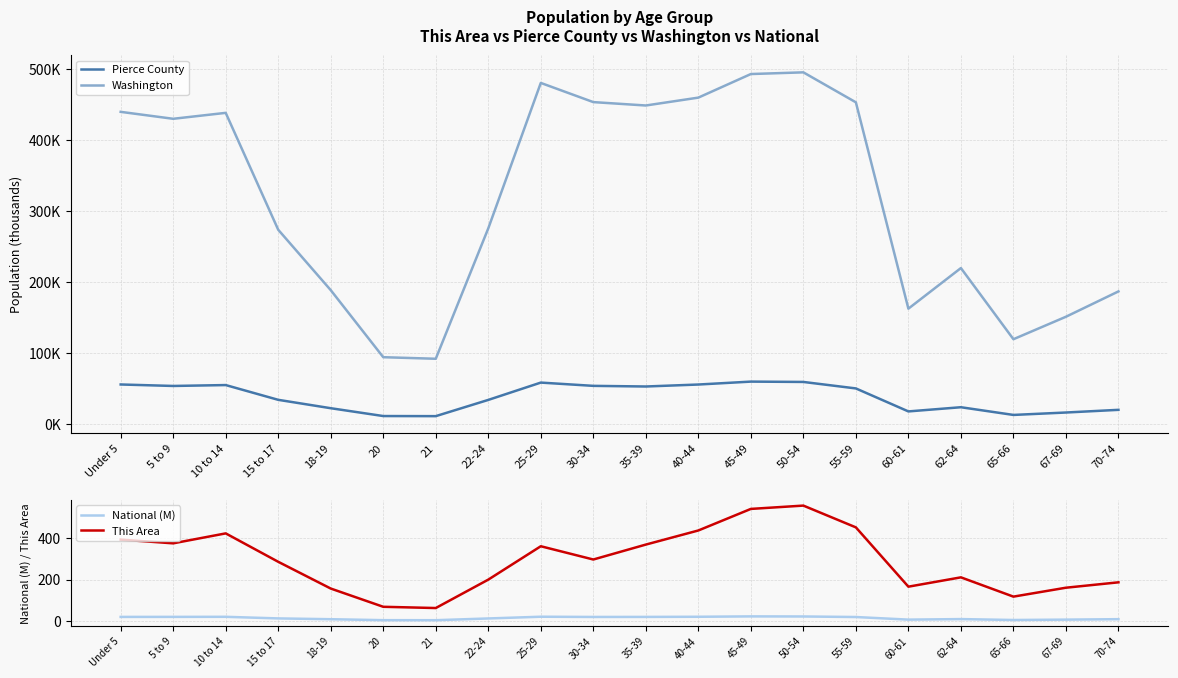

The This Area series shows 557.0 at 50-54. True or false?

True